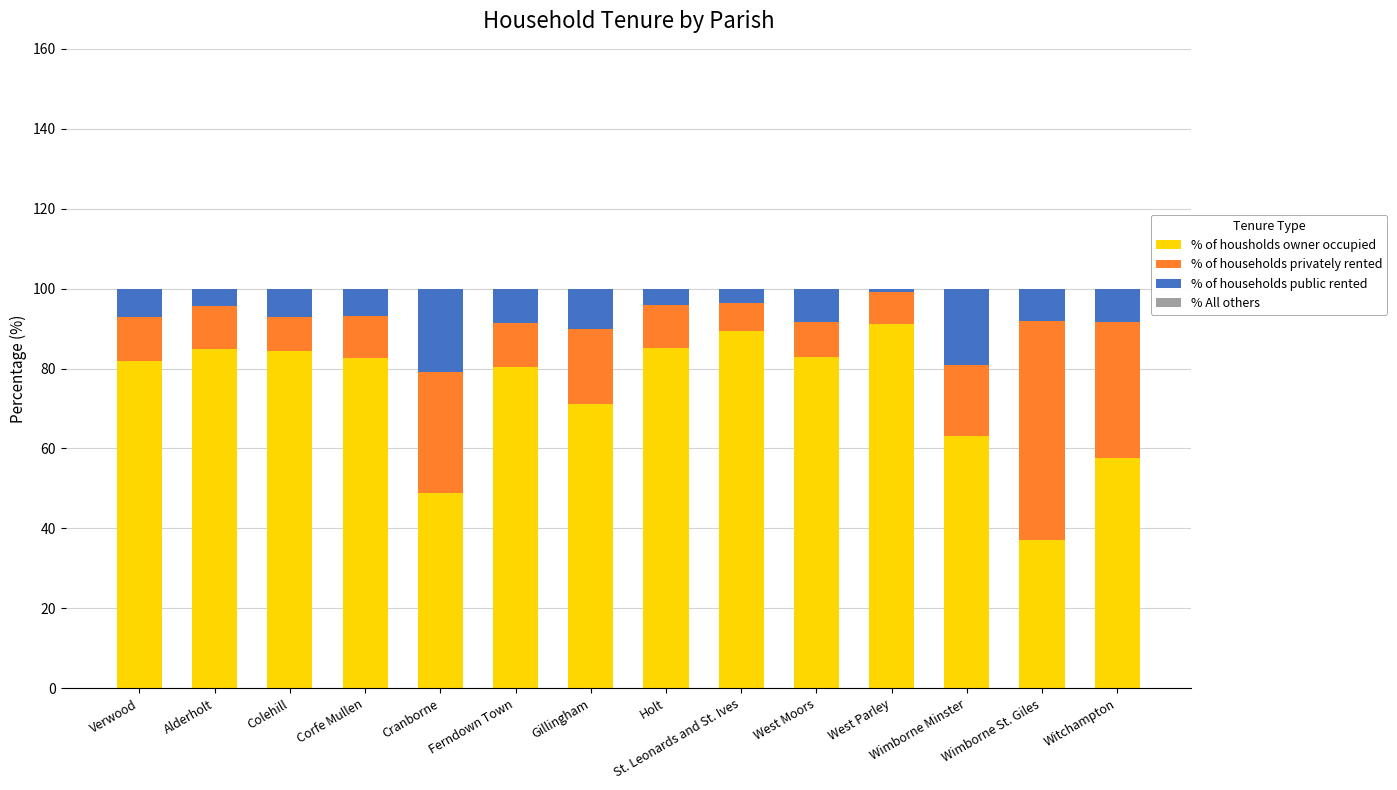

What is the total value across all series at West Moors?

100.0